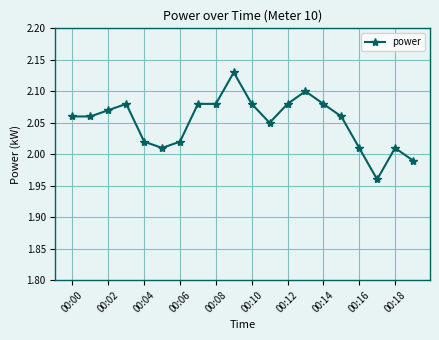

How many lines are shown in the chart?

1